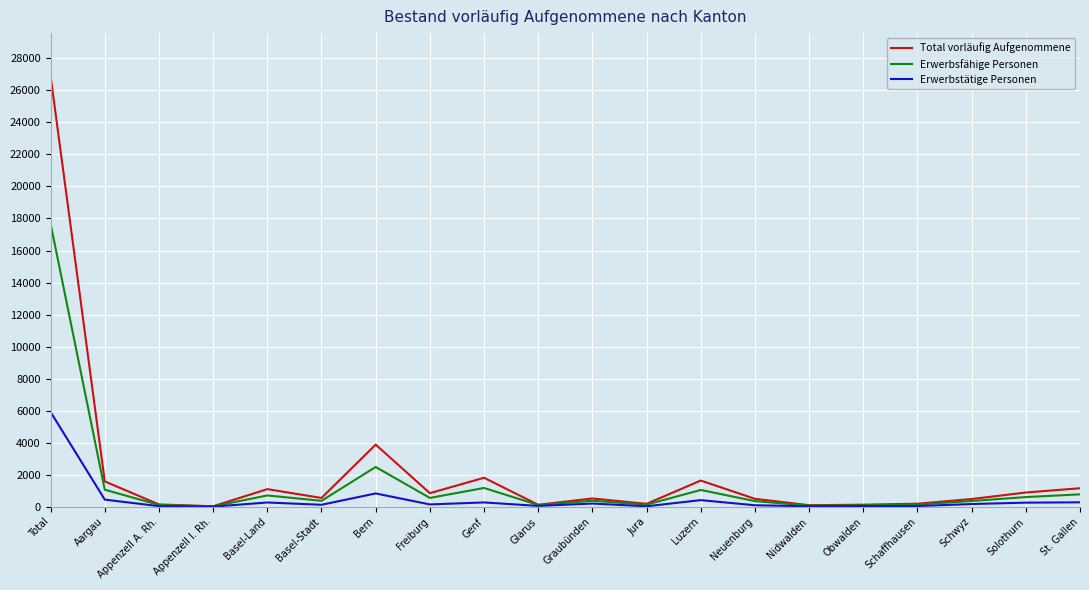

What is the highest value of the Total vorläufig Aufgenommene series?

26885